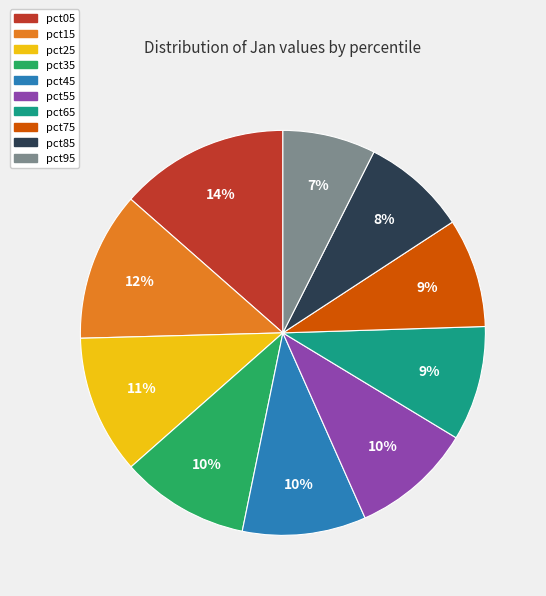

Do pct05 and pct65 together represent more than half of the pie?

No